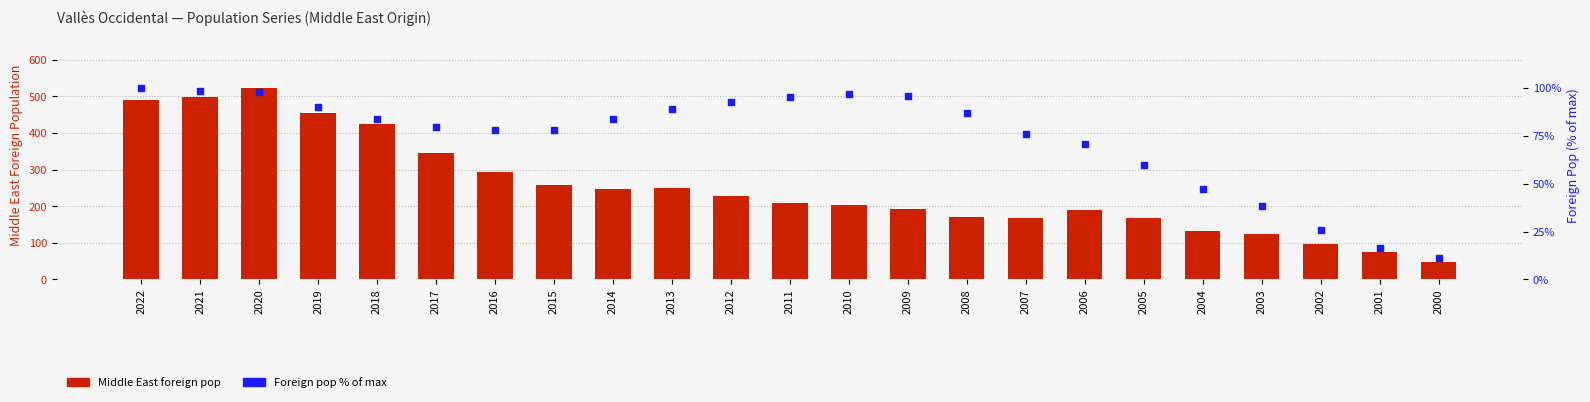

At how many categories does at least one series exceed 336?

6